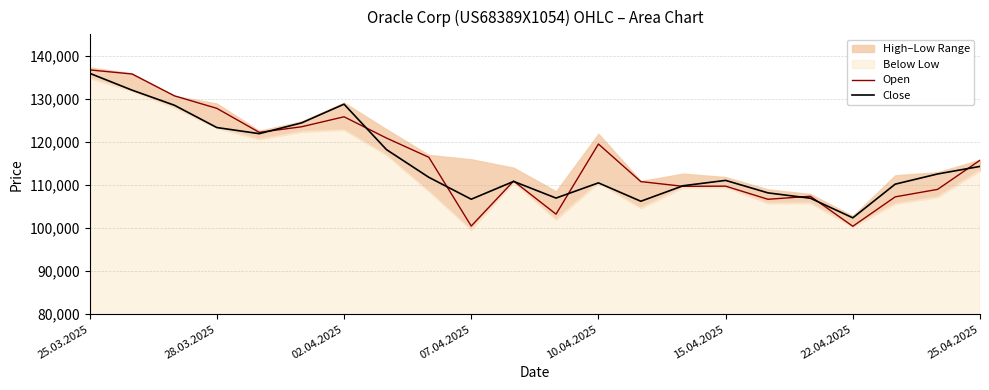

What is the lowest value of the Open series?

100407